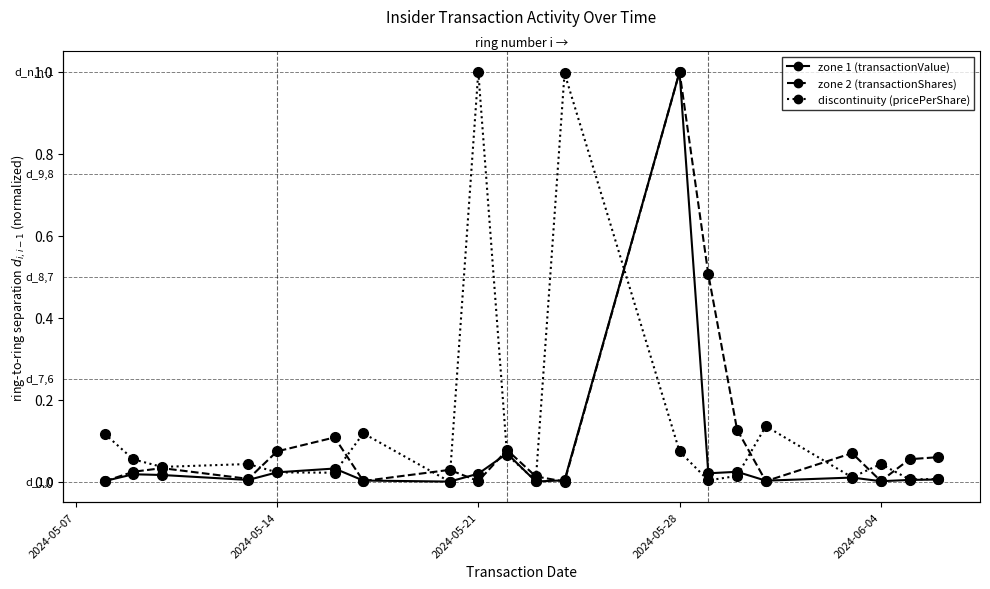

Reading right to left, list all the values displayed in this chart.

transactionValue: 0.0	0.0	0.0	0.0	0.0	0.0	0.0	1.0	0.0	0.0	0.1	0.0	0.0	0.0	0.0	0.0	0.0	0.0	0.0	0.0
transactionShares: 0.1	0.1	0.0	0.1	0.0	0.1	0.5	1.0	0.0	0.0	0.1	0.0	0.0	0.0	0.1	0.1	0.0	0.0	0.0	0.0
transactionPricePerShare: 0.0	0.0	0.0	0.0	0.1	0.0	0.0	0.1	1.0	0.0	0.1	1.0	0.0	0.1	0.0	0.0	0.0	0.0	0.1	0.1